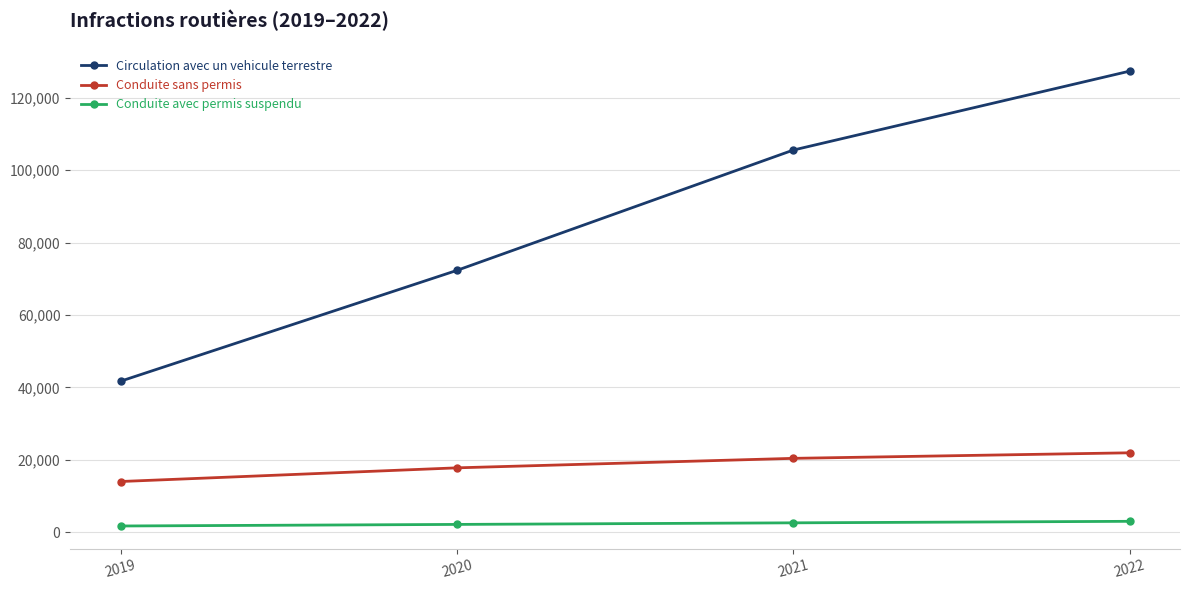

What is the sum of the Circulation avec un vehicule terrestre values at 2019 and 2022?

169083